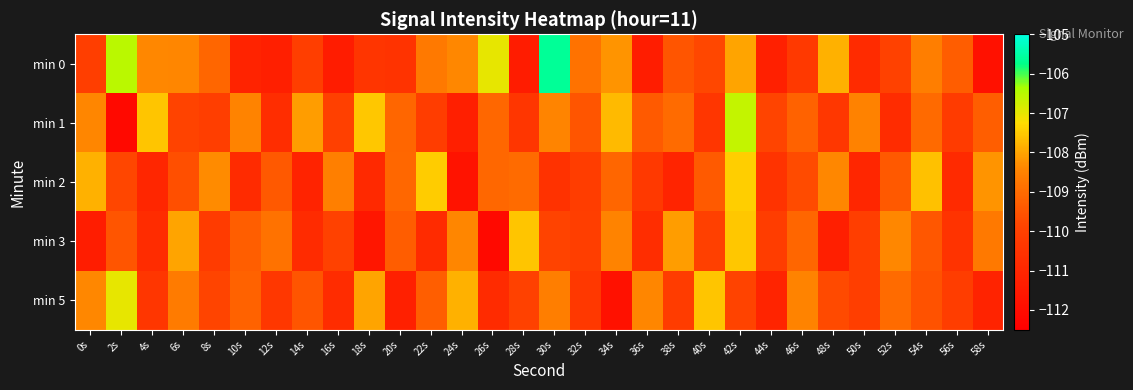

What is the maximum value shown in the chart?

-105.6